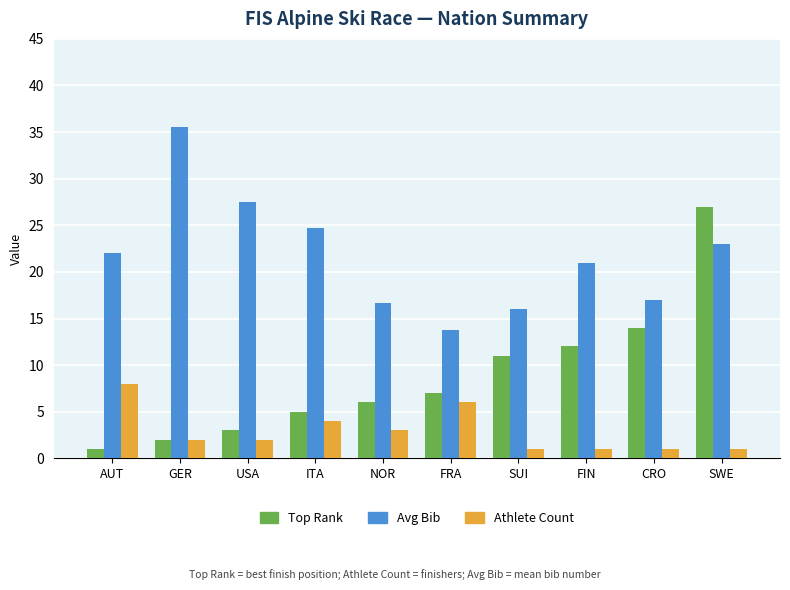

How many groups of bars are there?

10